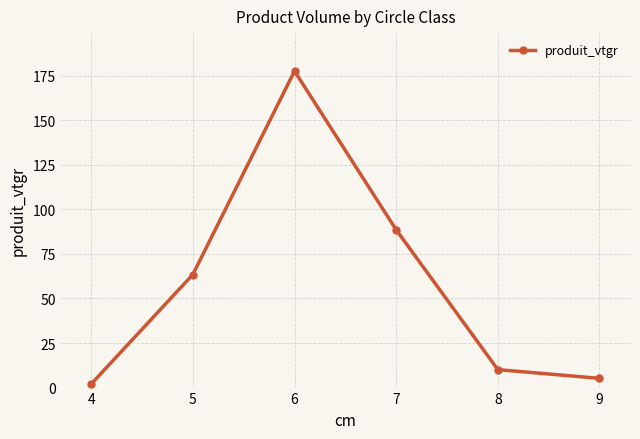

Is it true that the value at 7 is 88.5?

True